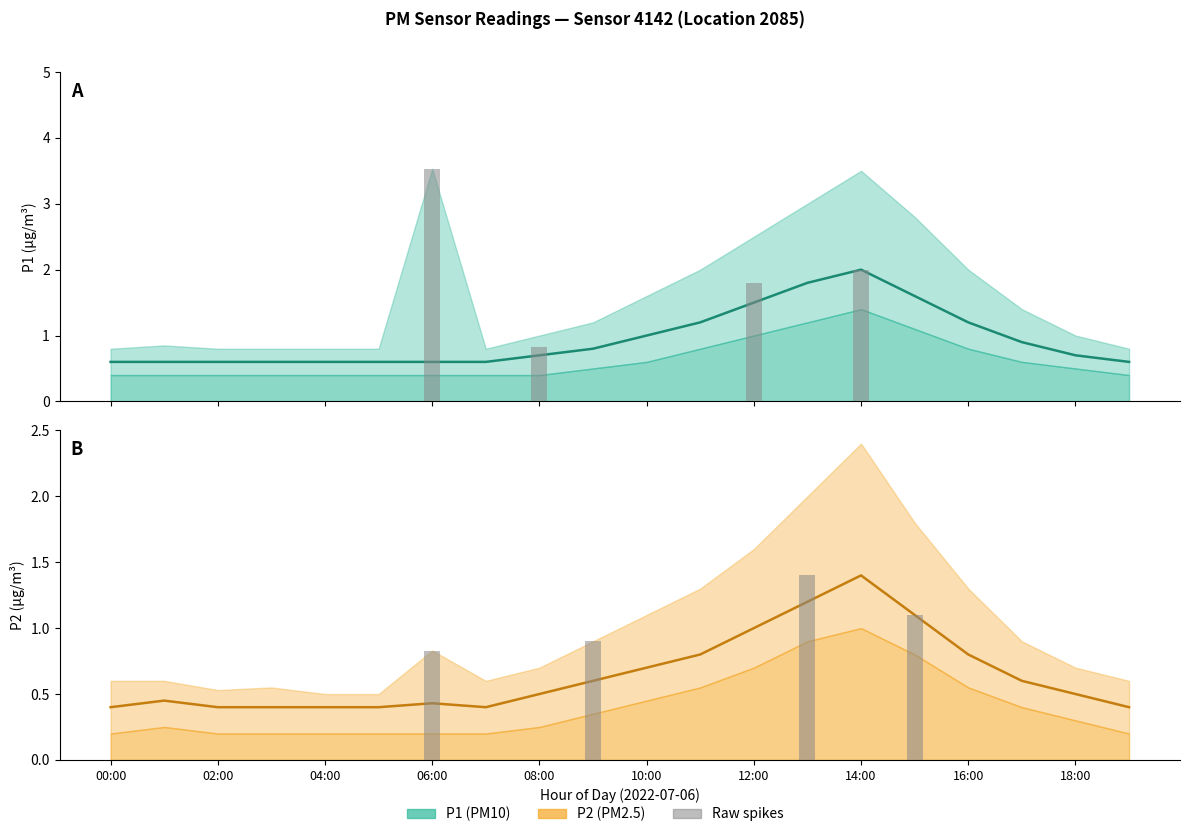

At which label is P2 closest to 0?

00:00